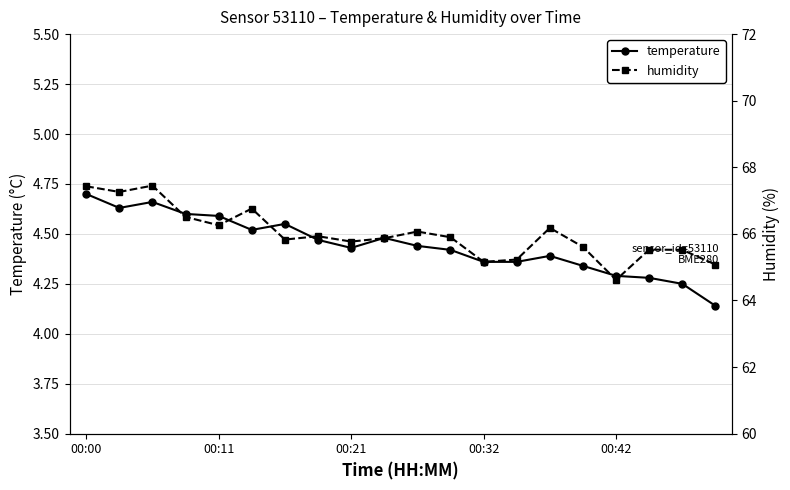

What is the value of the humidity point at the 1st from the left?

67.4